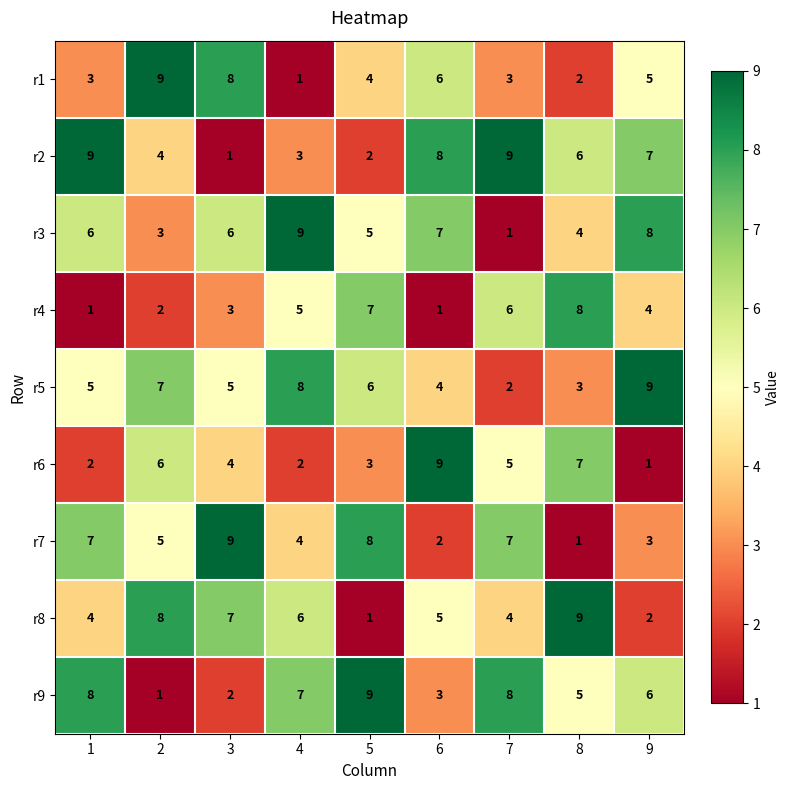

The r2 series shows 2 at 5. True or false?

True